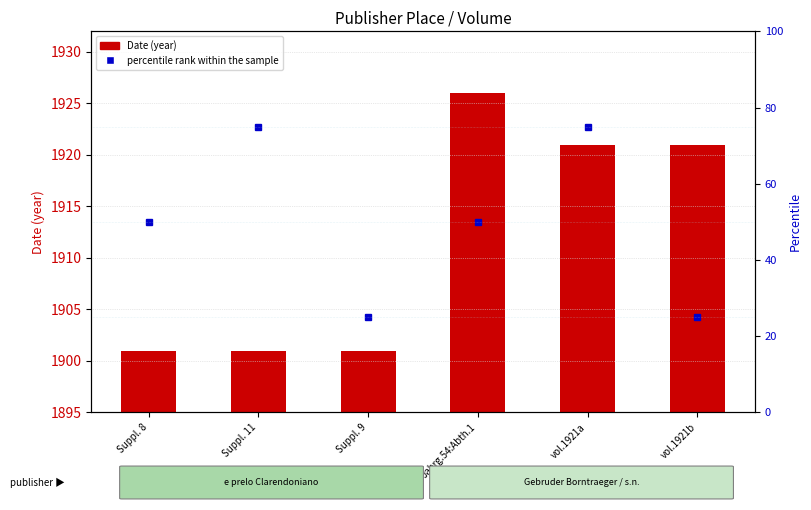

What is the difference between the second highest and second lowest values in the percentile rank within the sample series?

50